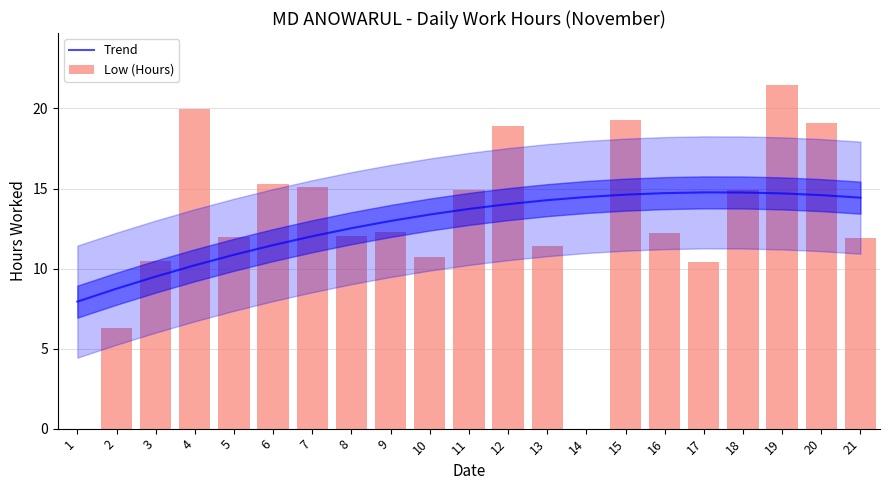

The Trend series shows 5.3 at 9. True or false?

False